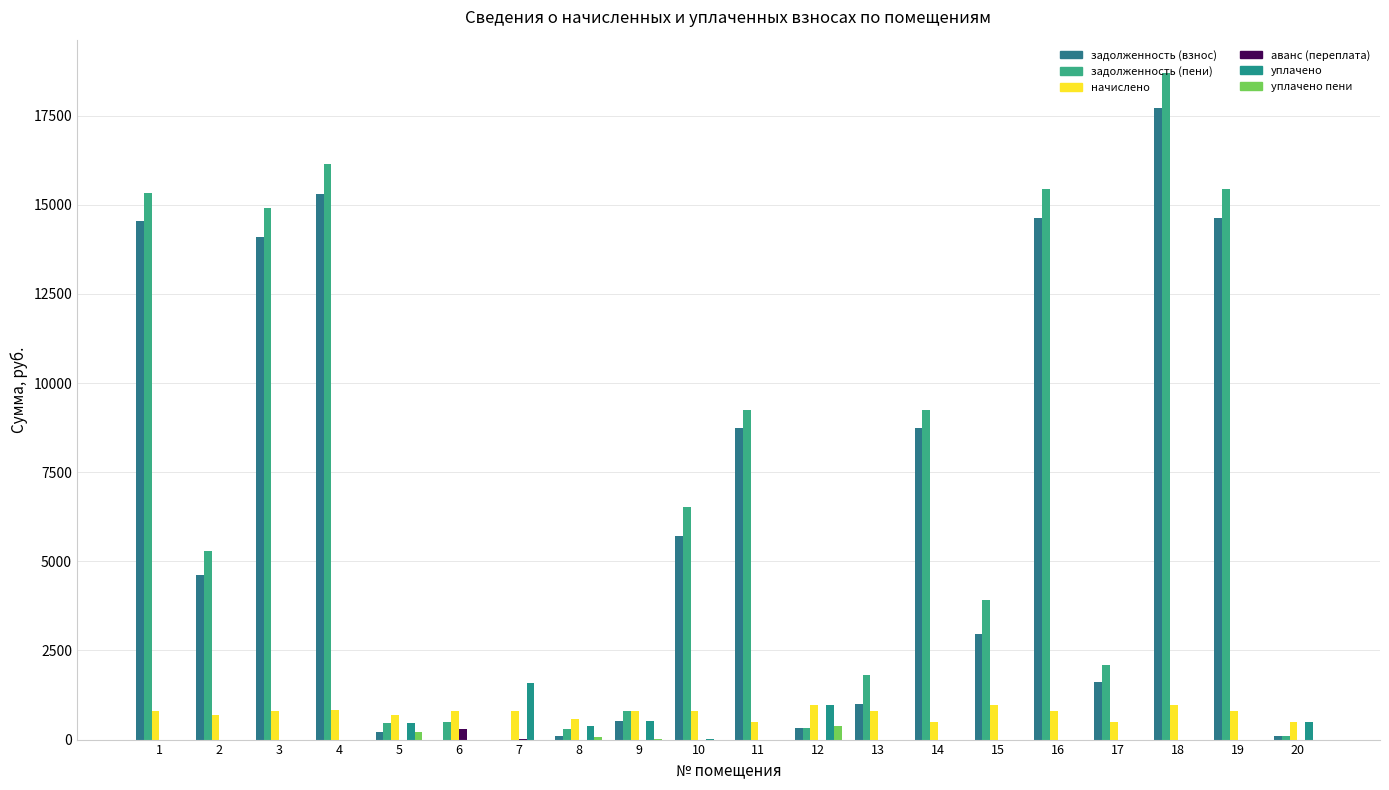

How many series are shown in this chart?

6